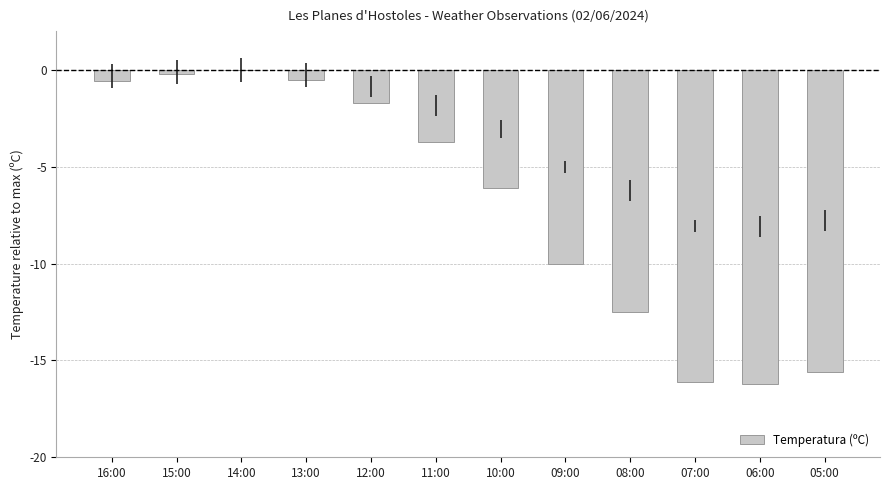

What is the label of the 6th bar from the left?

11:00